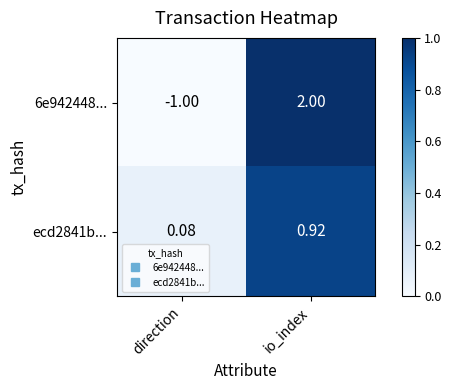

Is the value of ecd2841b... at io_index greater than the value of 6e942448... at direction?

Yes